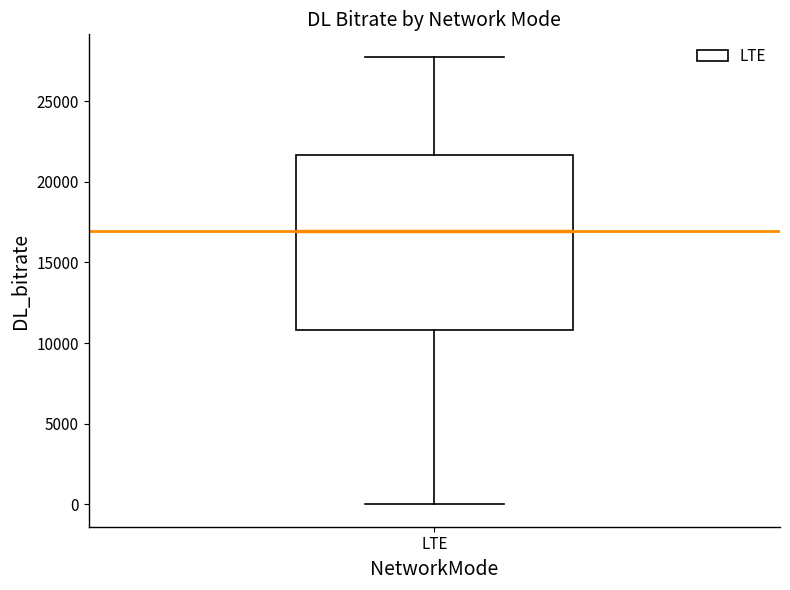

Transcribe this box plot: give where the median line is, the range the box spans, and where the two whiskers end, as read against the y-axis. The values are not printed on the chart, so give them approximately, as read against the axis.

median 17000, box 11000 to 21500, whiskers 0 to 28000